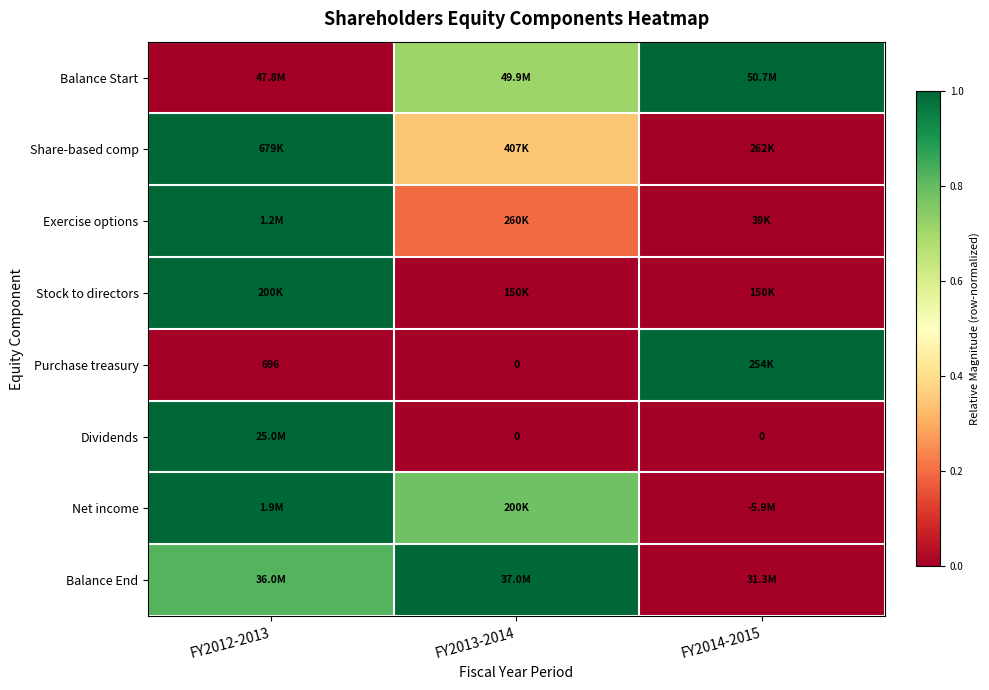

How many series are shown in this chart?

8